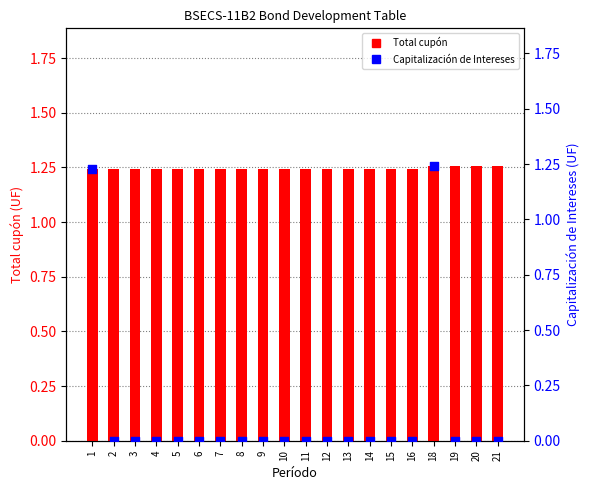

At which category is the sum across all series the highest?

18